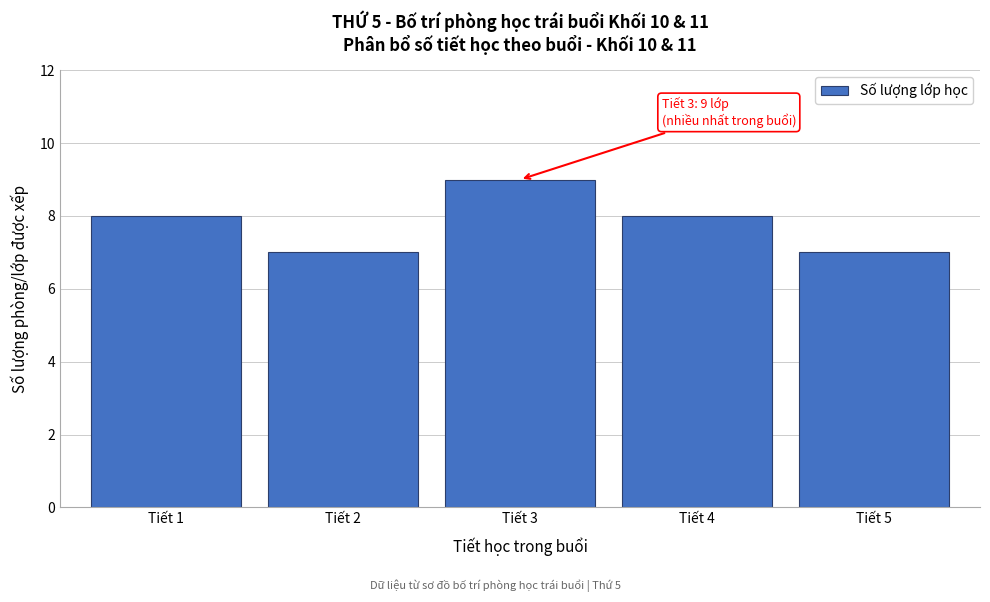

Reading left to right, extract all data points from this chart.

8	7	9	8	7